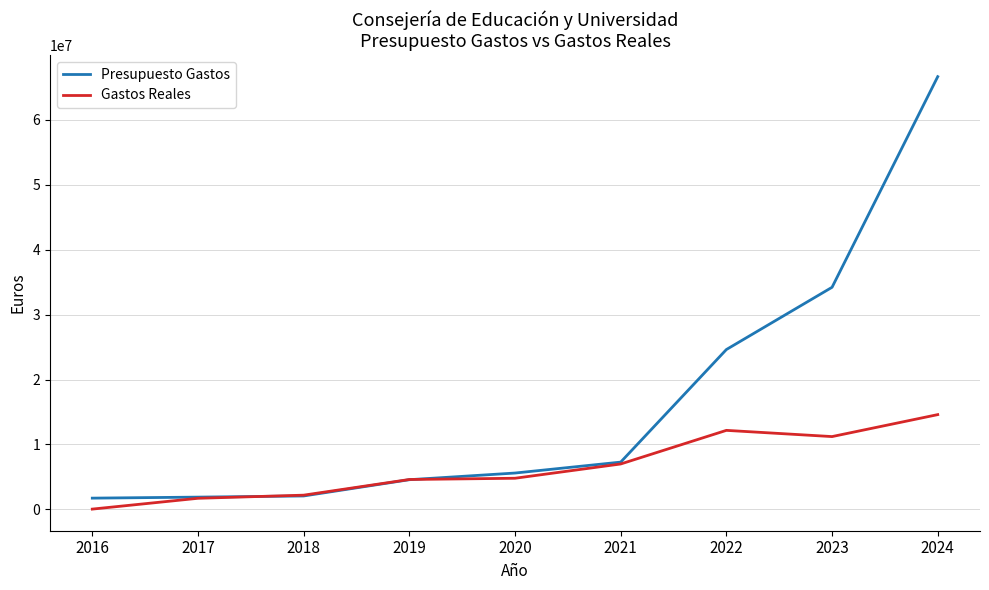

What is the difference between the highest and lowest values at 2019?

31542.2